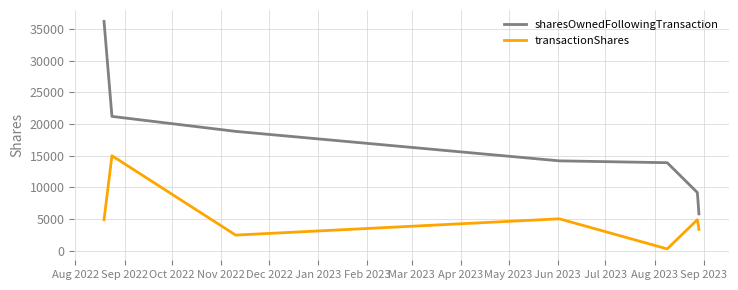

What are all the series names shown in the legend?

sharesOwnedFollowingTransaction, transactionShares